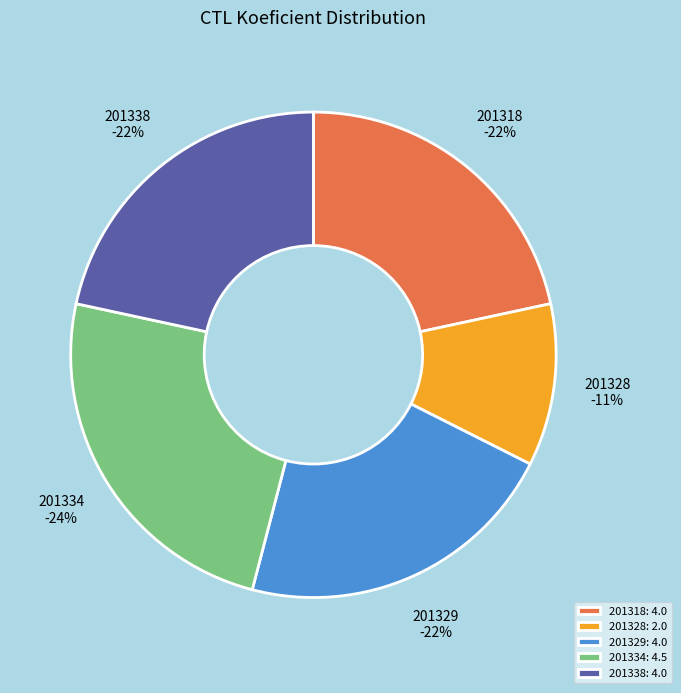

How many slices are in this pie chart?

5